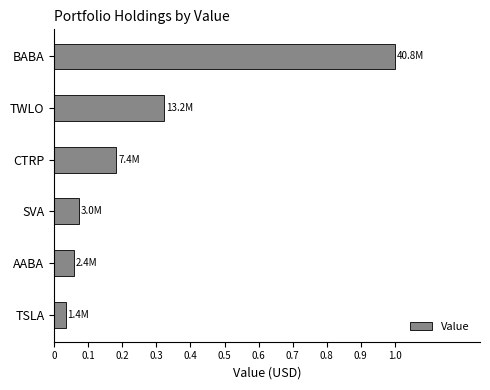

Between BABA and CTRP, which is larger?

BABA